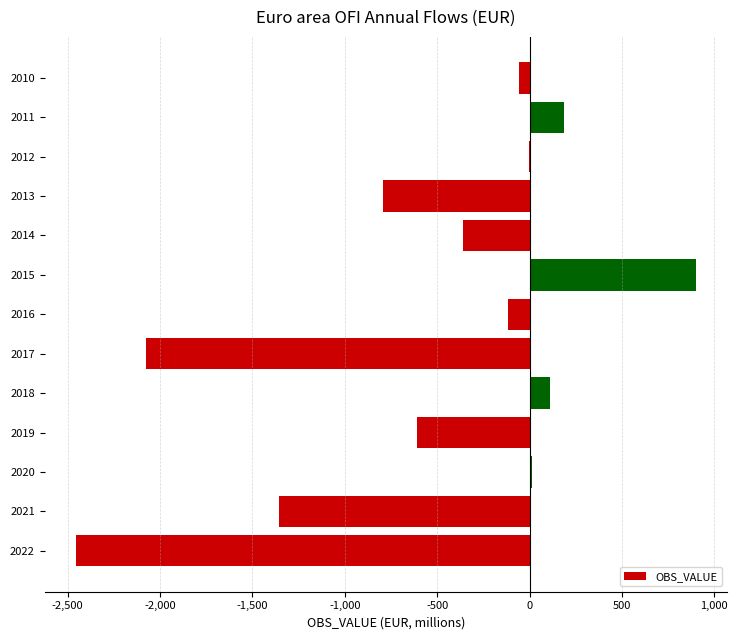

What is the maximum value shown in the chart?

902.9